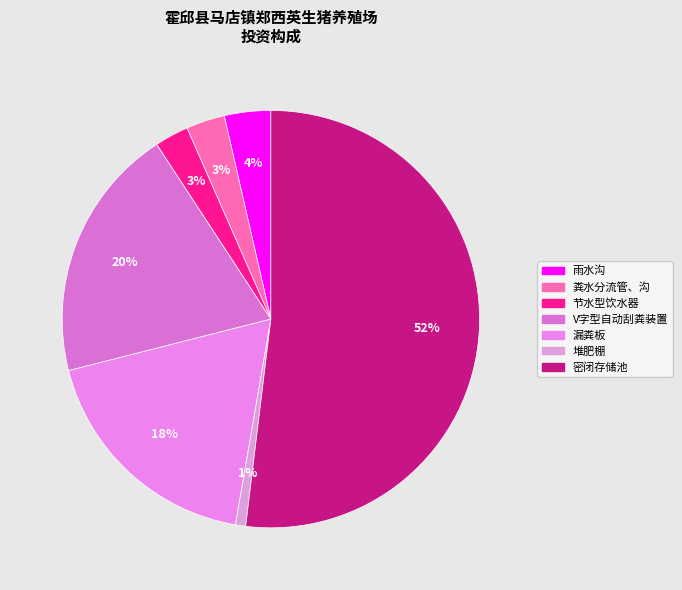

How many segments does this pie chart have?

7